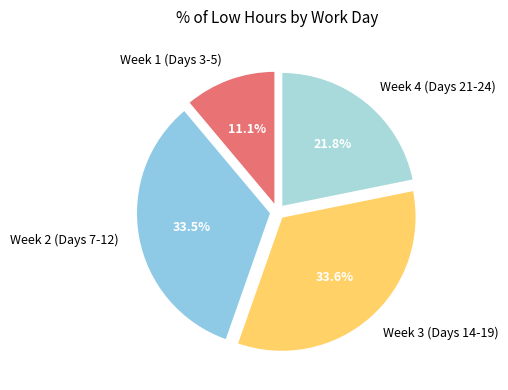

Between Week 1 (Days 3-5) and Week 3 (Days 14-19), which is larger?

Week 3 (Days 14-19)